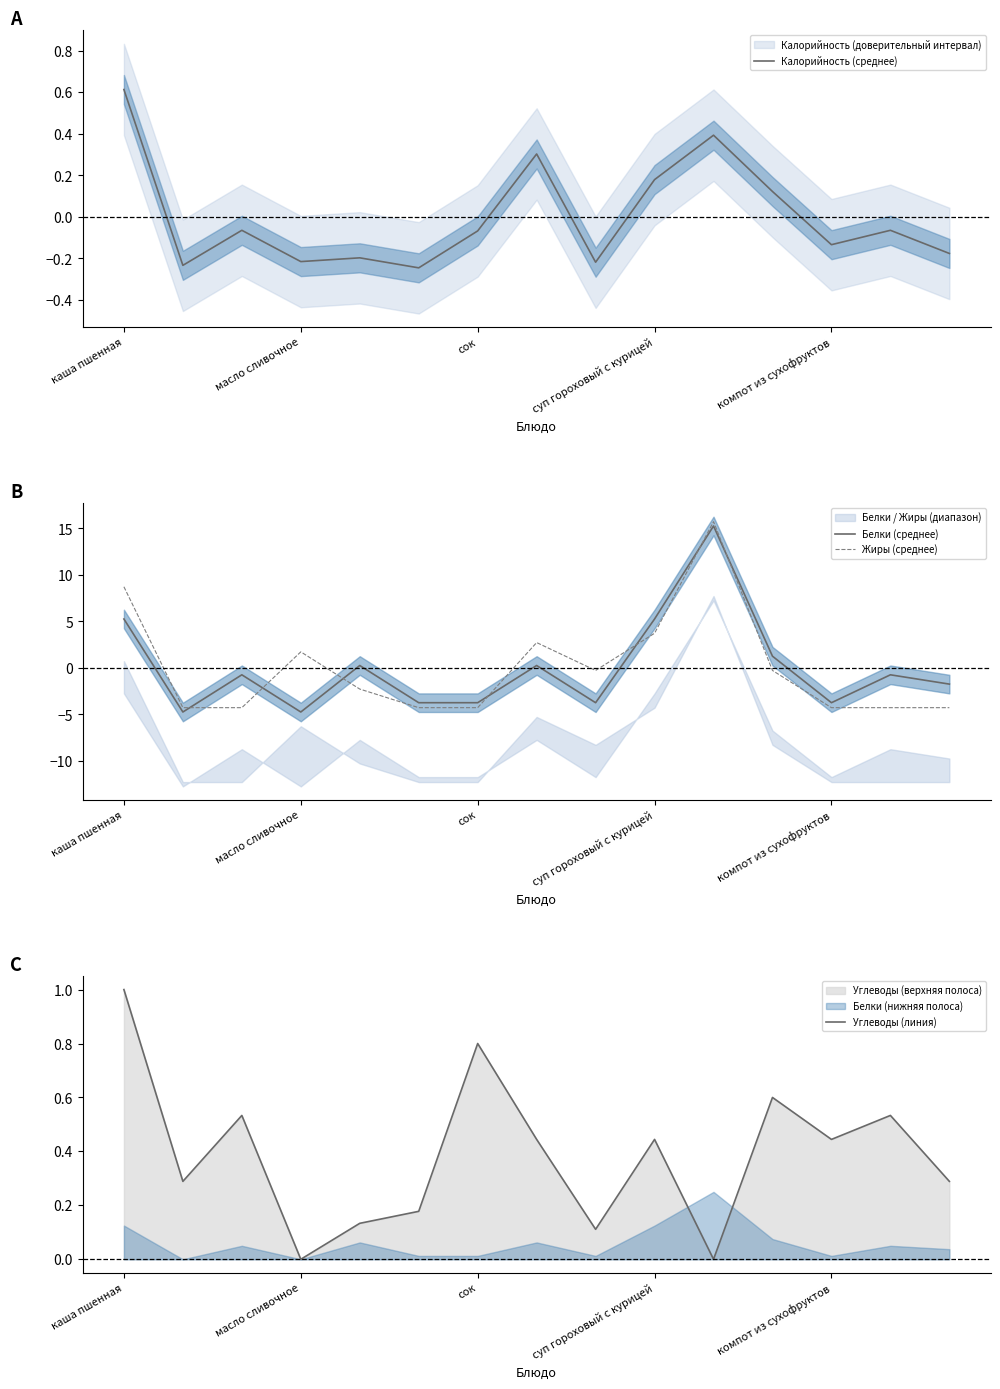

What is the label of the 15th point from the right?

каша пшенная